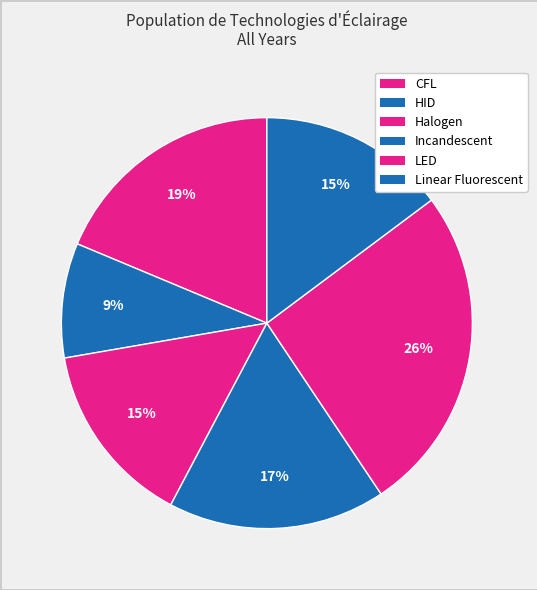

To the nearest percent, what is the difference between the HID and LED slice percentages?

17%